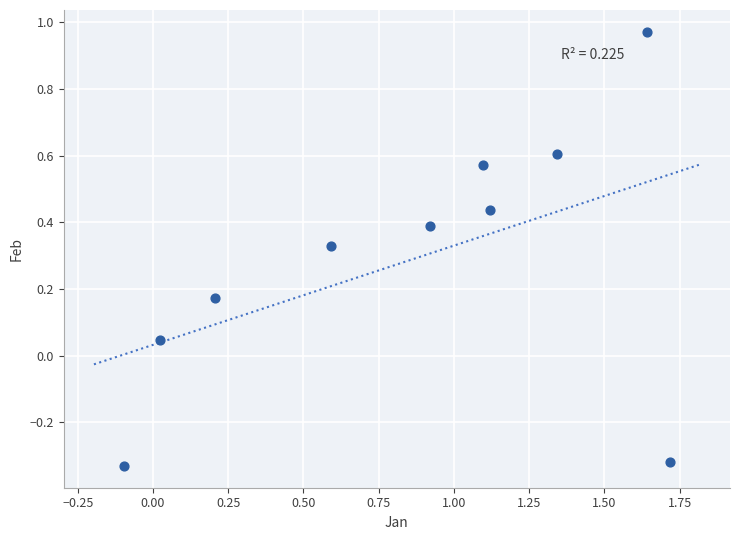

What is the range of X values (max minus min)?

1.8